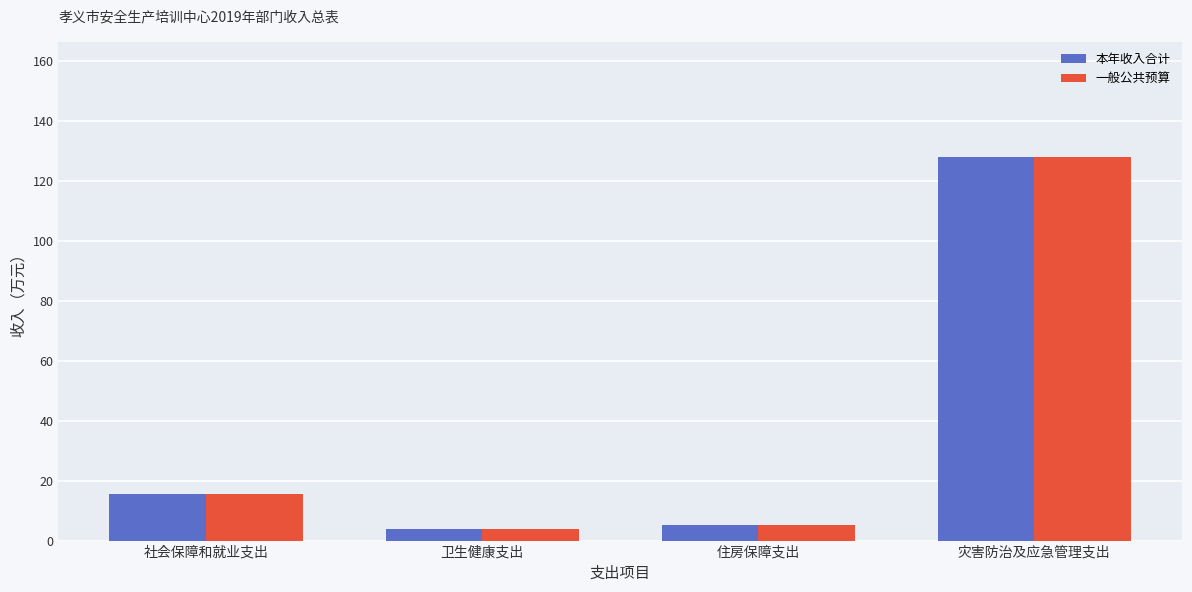

What position from the left is 住房保障支出?

3